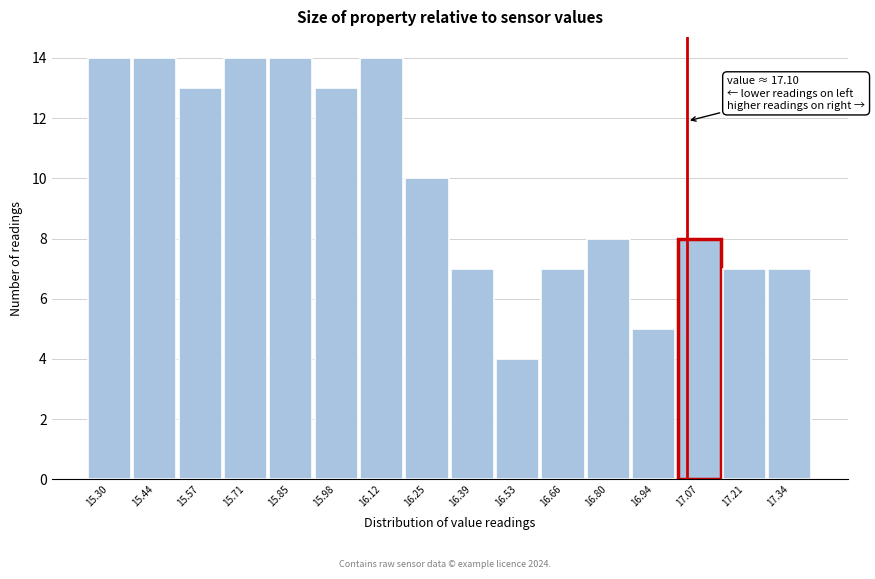

Reading left to right, what are all the values shown in this chart?

14	14	13	14	14	13	14	10	7	4	7	8	5	8	7	7